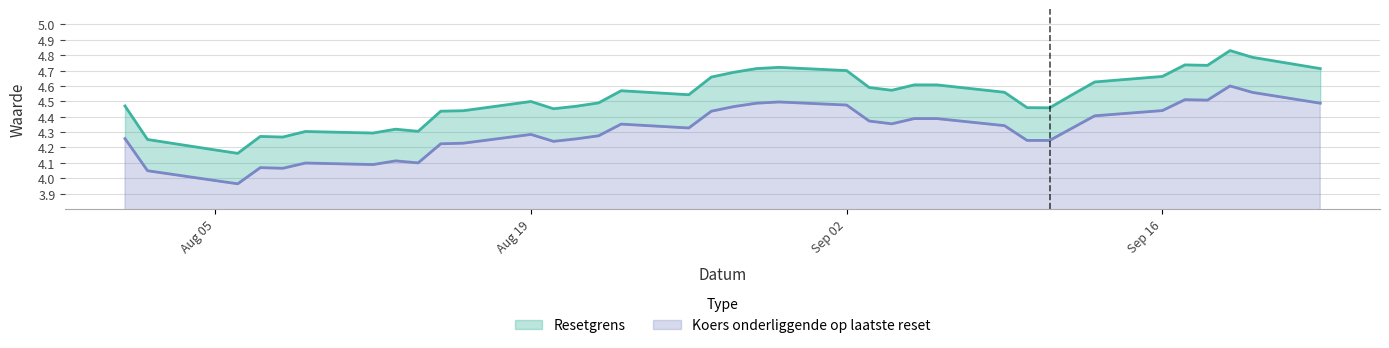

The value of Koers onderliggende op laatste reset at 2024-08-22 is 4.3. True or false?

True